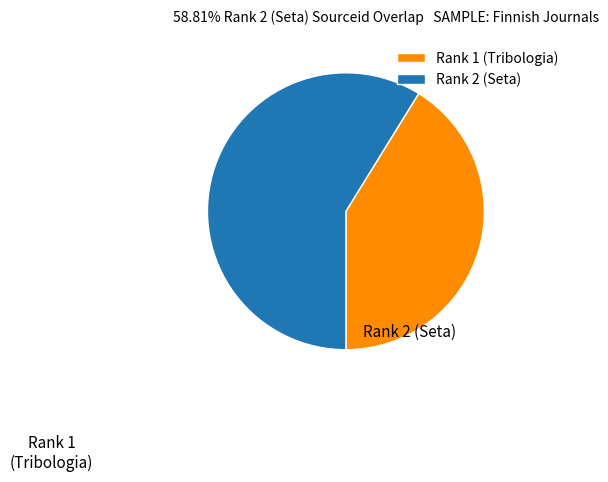

Rank the categories by value from highest to lowest.

2, 1